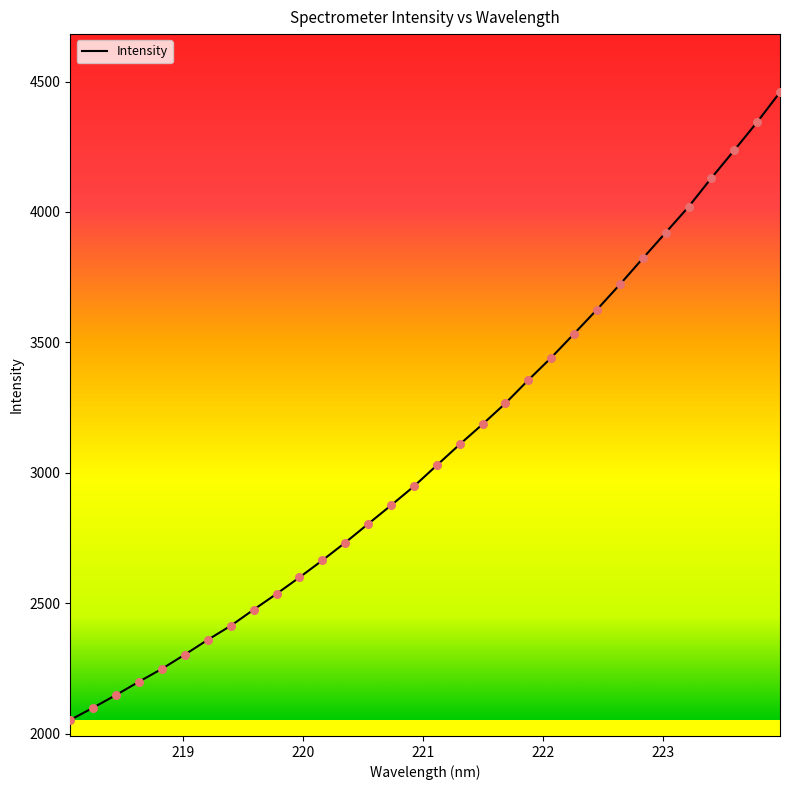

What is the minimum value shown in the chart?

2052.3